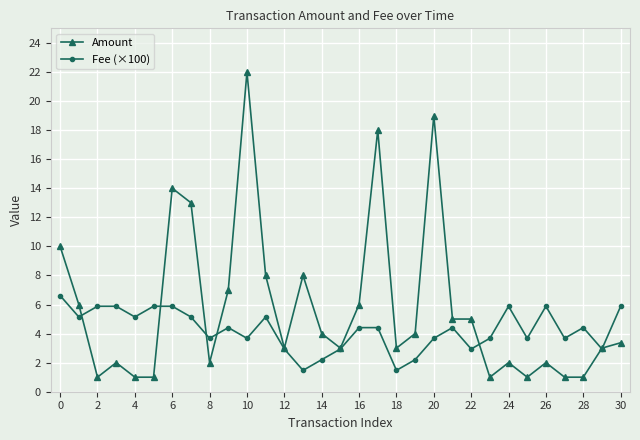

What is the difference between the maximum and minimum values in the Amount series?

21.0